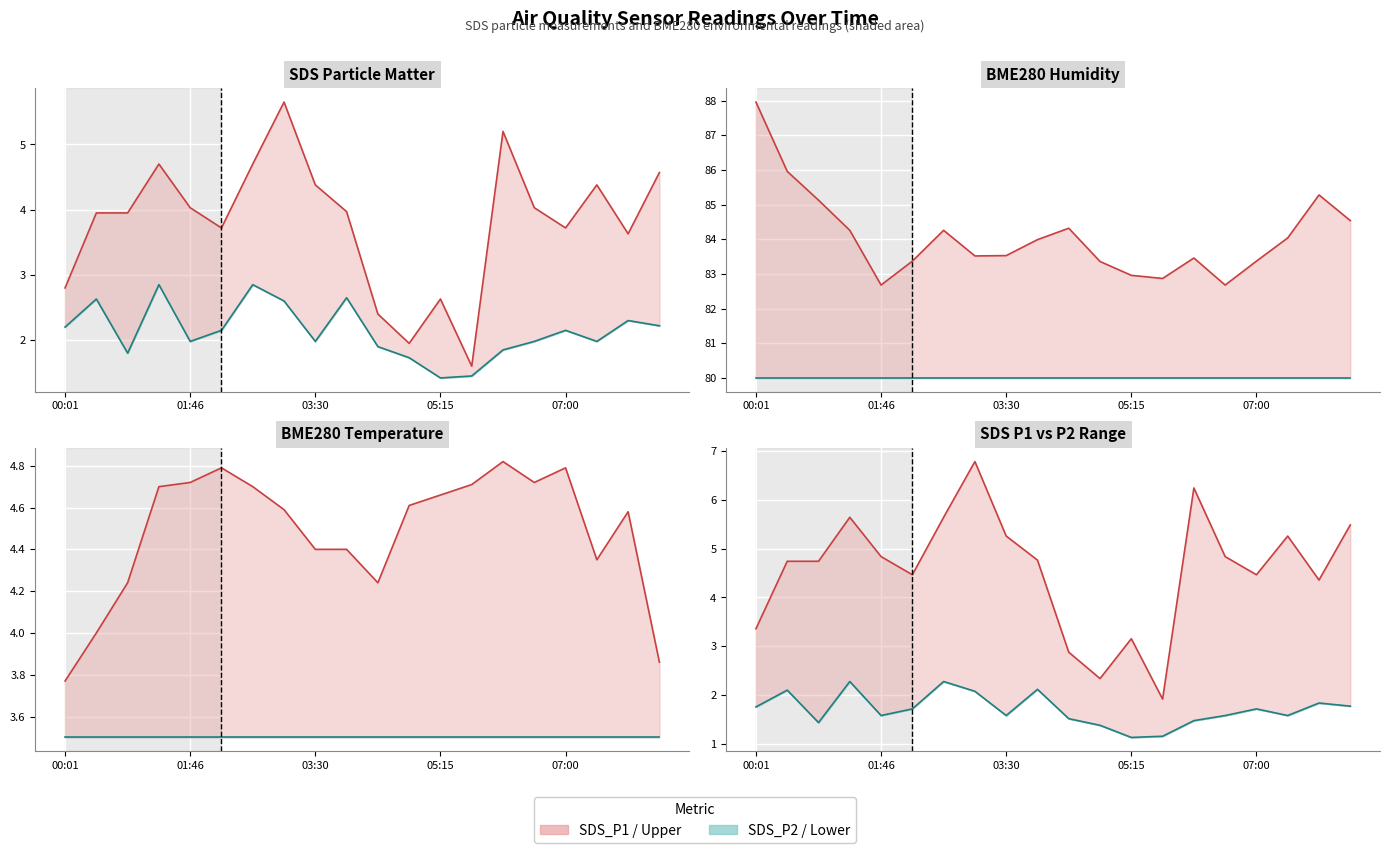

Which category has the highest value in the BME280_temperature series?

06:08